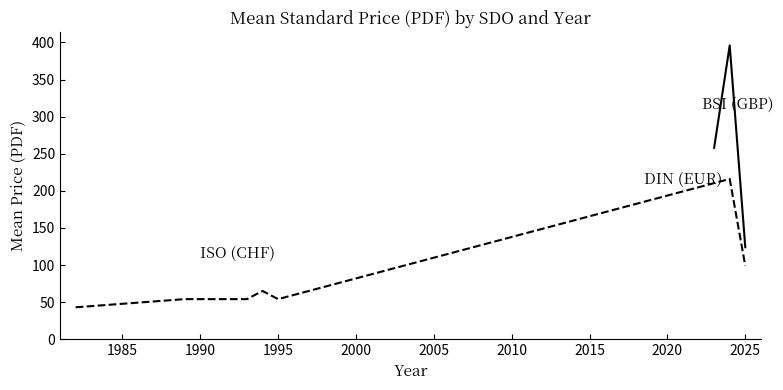

What are all the series names shown in the legend?

BSI (GBP), ISO (CHF), DIN (EUR)